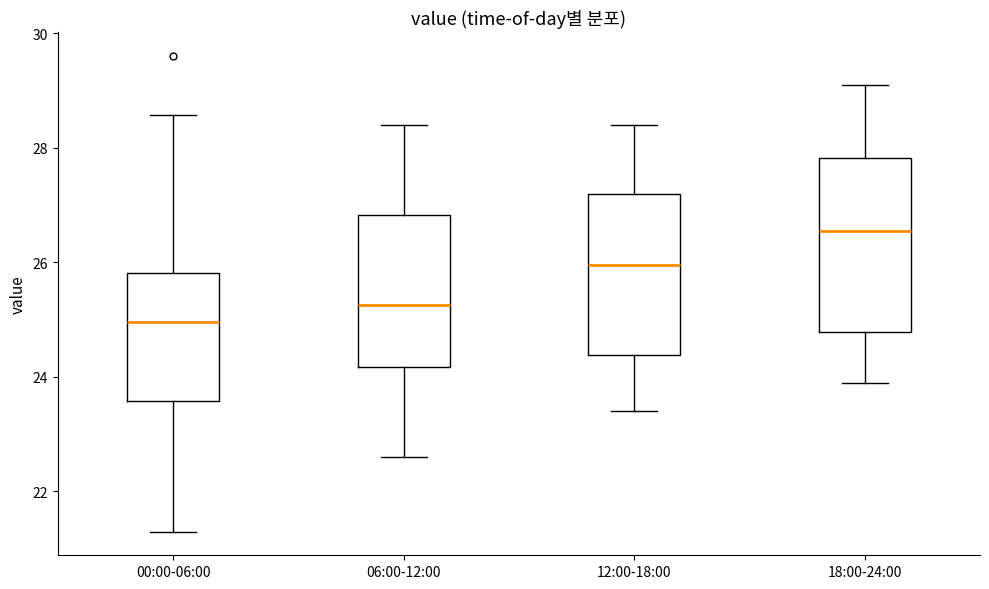

Reading left to right, transcribe this box plot: for each box, give where its median line is, the range the box spans, and where its two whiskers end, as read against the y-axis. The values are not printed on the chart, so give them approximately, as read against the axis.

00:00-06:00: median 25.0, box 23.6 to 25.8, whiskers 21.4 to 28.6
06:00-12:00: median 25.2, box 24.2 to 26.8, whiskers 22.6 to 28.4
12:00-18:00: median 26.0, box 24.4 to 27.2, whiskers 23.4 to 28.4
18:00-24:00: median 26.6, box 24.8 to 27.8, whiskers 24.0 to 29.2